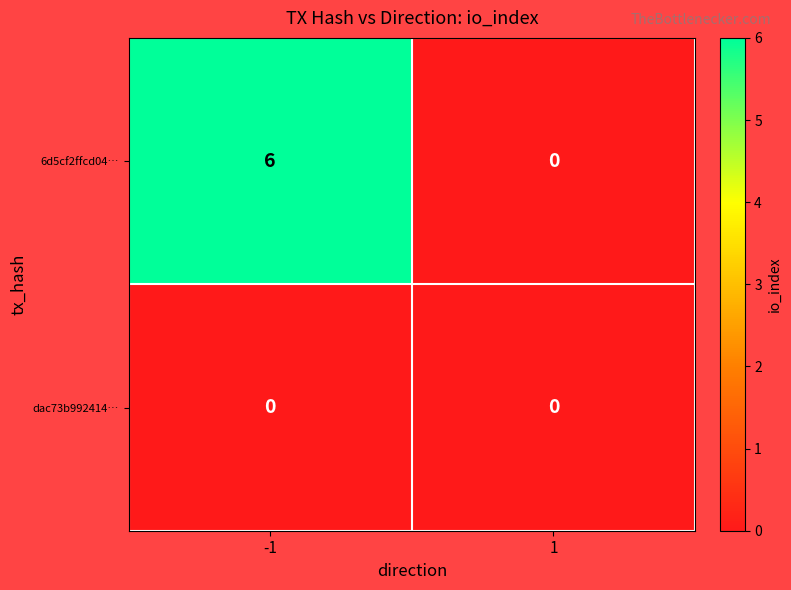

How many data points does each series have?

2